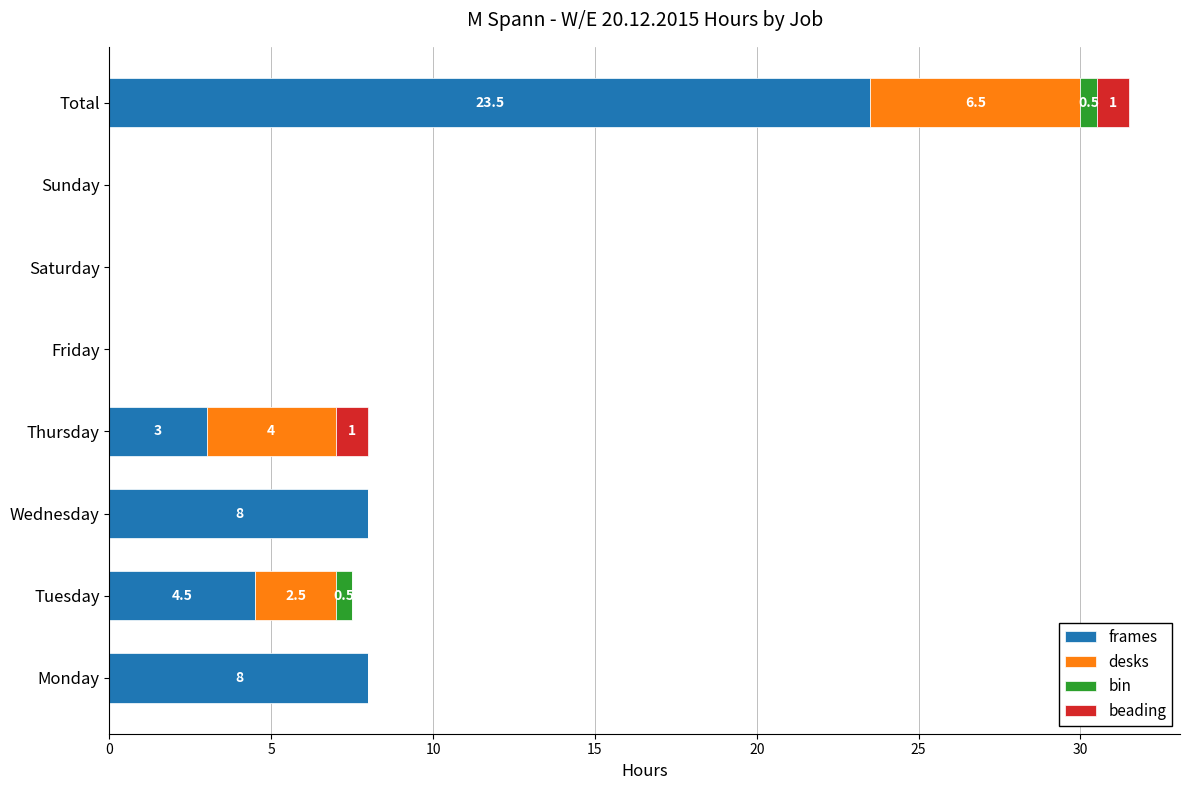

The frames series shows 4.3 at Thursday. True or false?

False